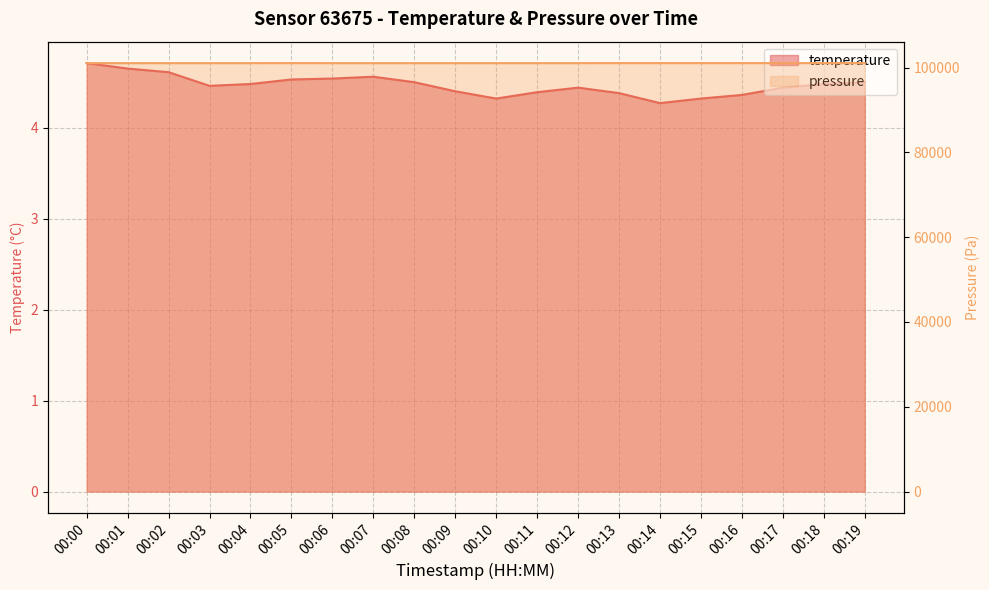

Reading left to right, extract all data points from this chart.

temperature: 00:00=4.7	00:01=4.7	00:02=4.6	00:03=4.5	00:04=4.5	00:05=4.5	00:06=4.5	00:07=4.6	00:08=4.5	00:09=4.4	00:10=4.3	00:11=4.4	00:12=4.4	00:13=4.4	00:14=4.3	00:15=4.3	00:16=4.4	00:17=4.4	00:18=4.5	00:19=4.5
pressure: 00:00=101060.0	00:01=101060.0	00:02=101060.0	00:03=101060.0	00:04=101060.0	00:05=101070.0	00:06=101060.0	00:07=101060.0	00:08=101060.0	00:09=101060.0	00:10=101060.0	00:11=101060.0	00:12=101060.0	00:13=101070.0	00:14=101070.0	00:15=101070.0	00:16=101070.0	00:17=101070.0	00:18=101070.0	00:19=101070.0